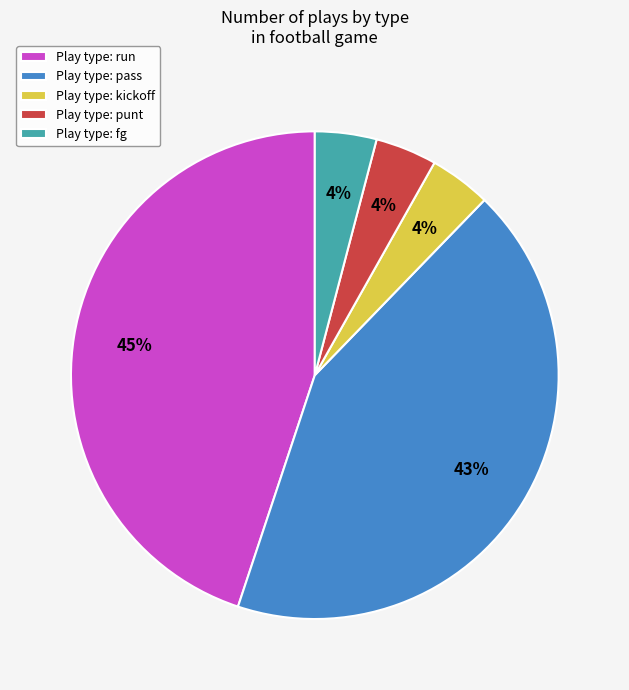

How many slices are in this pie chart?

5